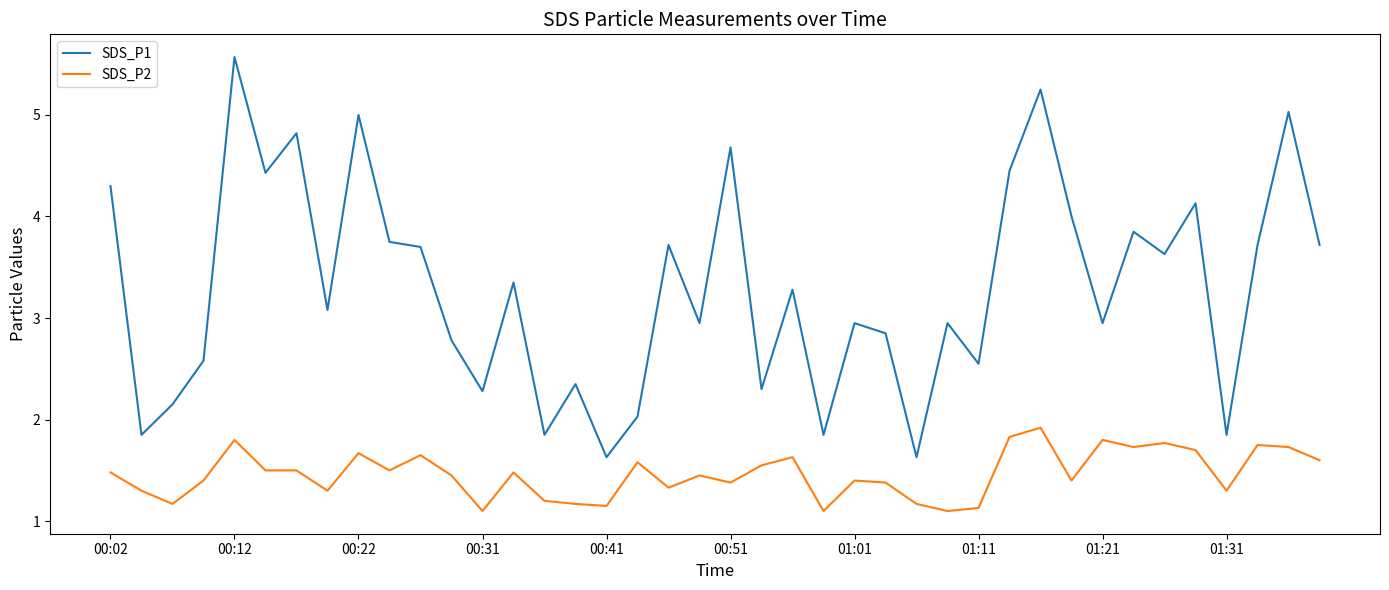

What is the difference between the maximum and minimum values in the SDS_P2 series?

0.8